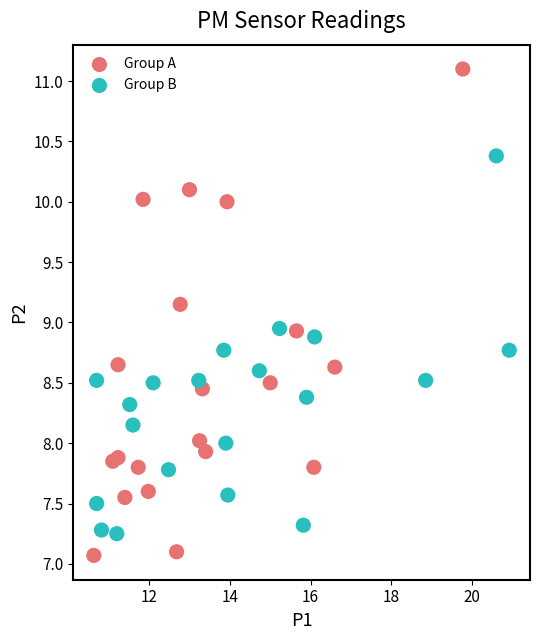

Which series contains the highest Y value?

Group A